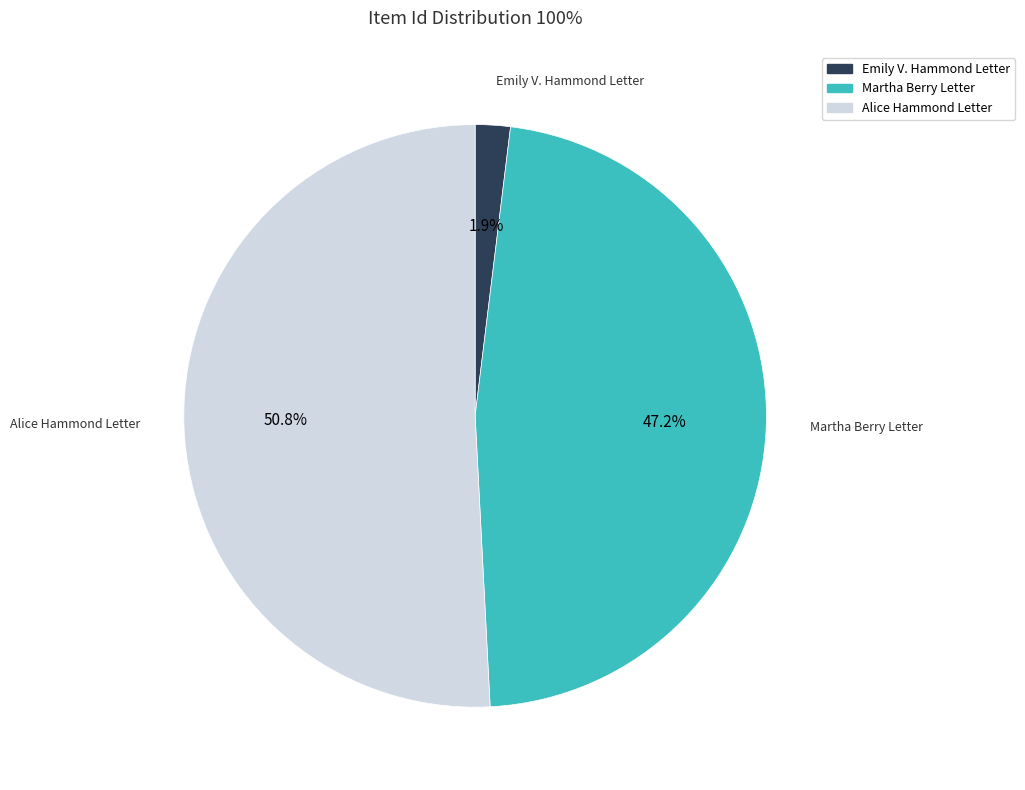

Does any single category account for the majority?

Yes